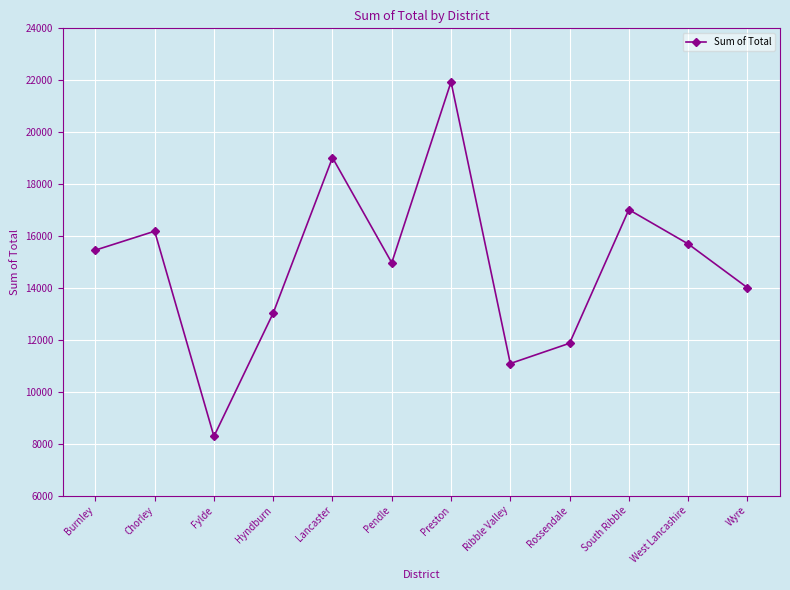

What is the average value?

14878